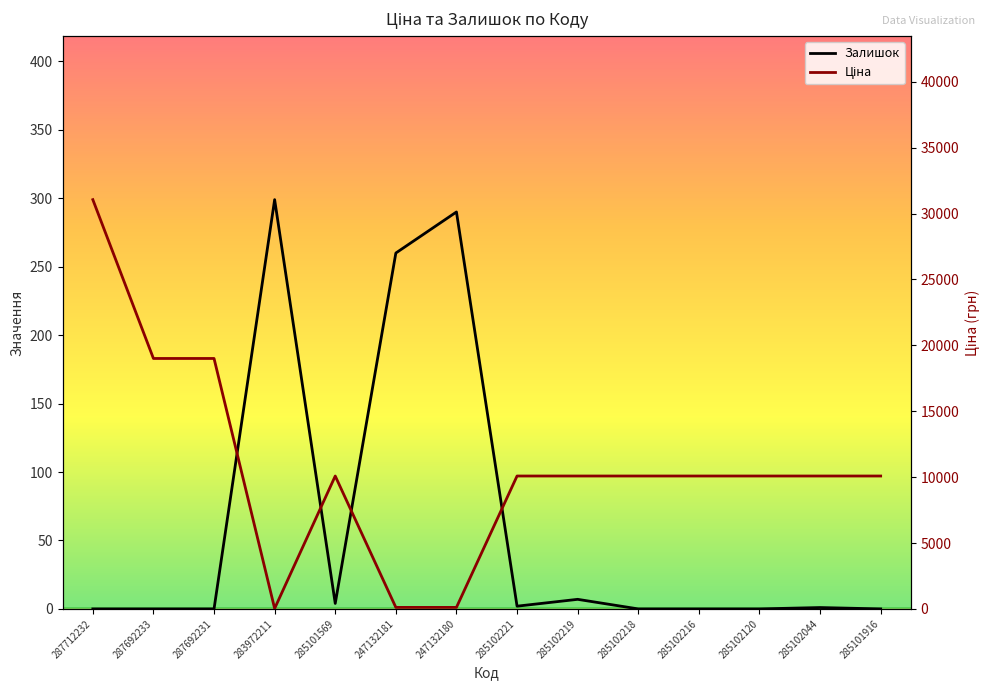

True or false: Залишок has more than 0 points higher than both neighbors.

True